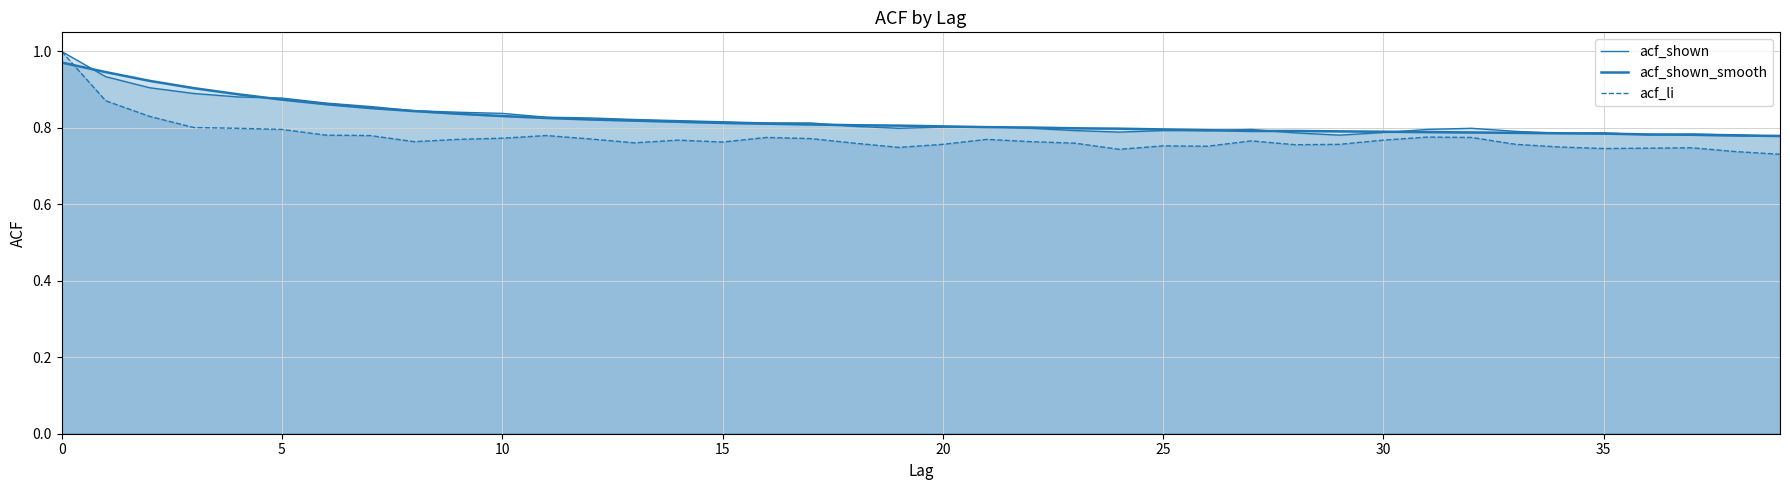

The value of acf_li at 15 is 0.3. True or false?

False